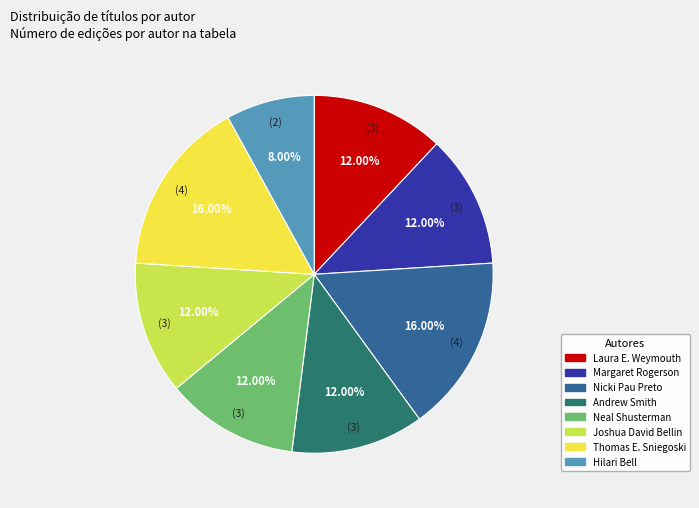

To the nearest percent, what portion does Andrew Smith represent?

12%